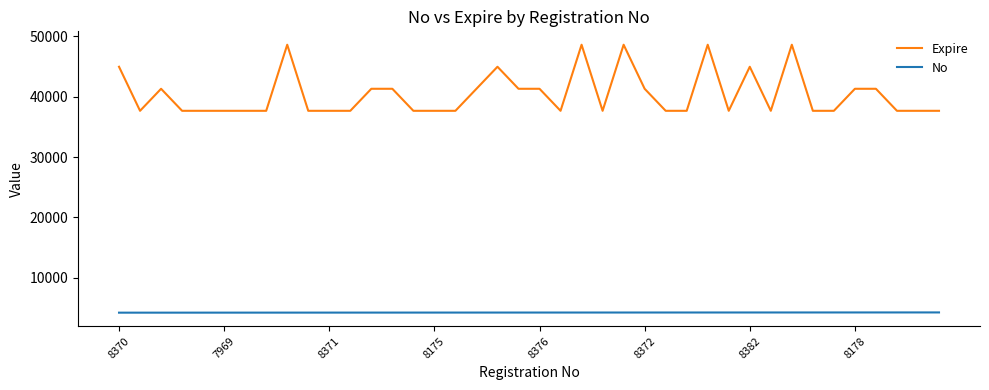

True or false: Expire and No intersect in this chart.

False